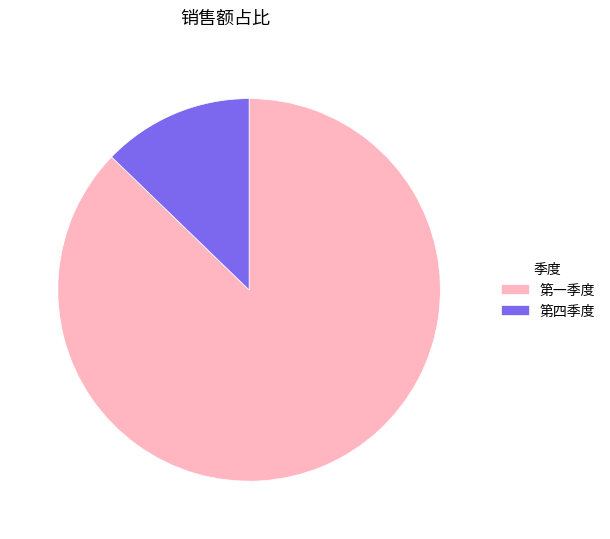

Which slice is the largest?

第一季度